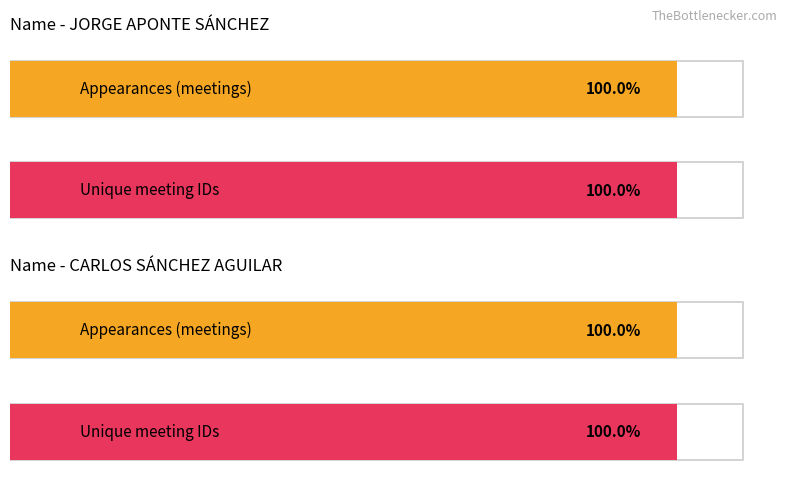

Are the bars grouped side by side (vs. stacked)?

Yes